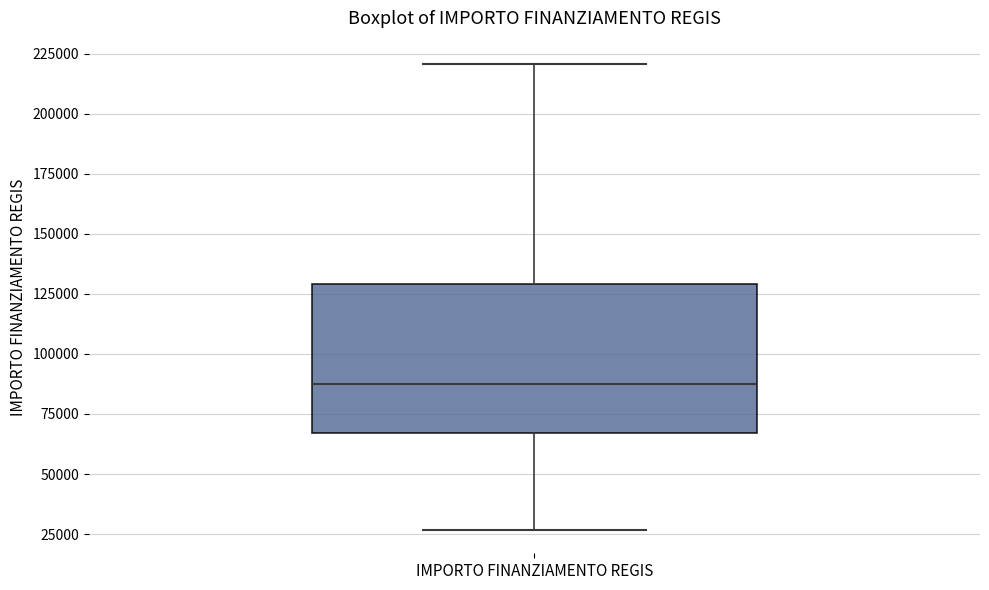

Read this box plot against the y-axis: the position of the median line, the range covered by the box, and the ends of both whiskers. The values are not printed on the chart, so give them approximately, as read against the axis.

median 85000, box 65000 to 130000, whiskers 25000 to 220000